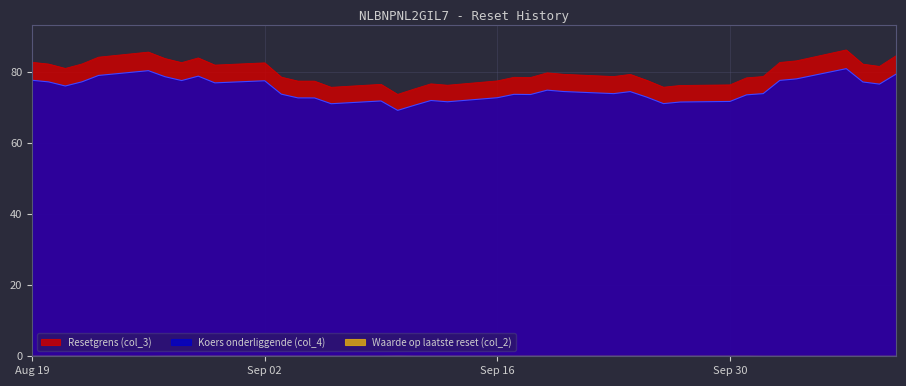

In Koers onderliggende (col_4), how many points are lower than both neighbors (excluding endpoints)?

10